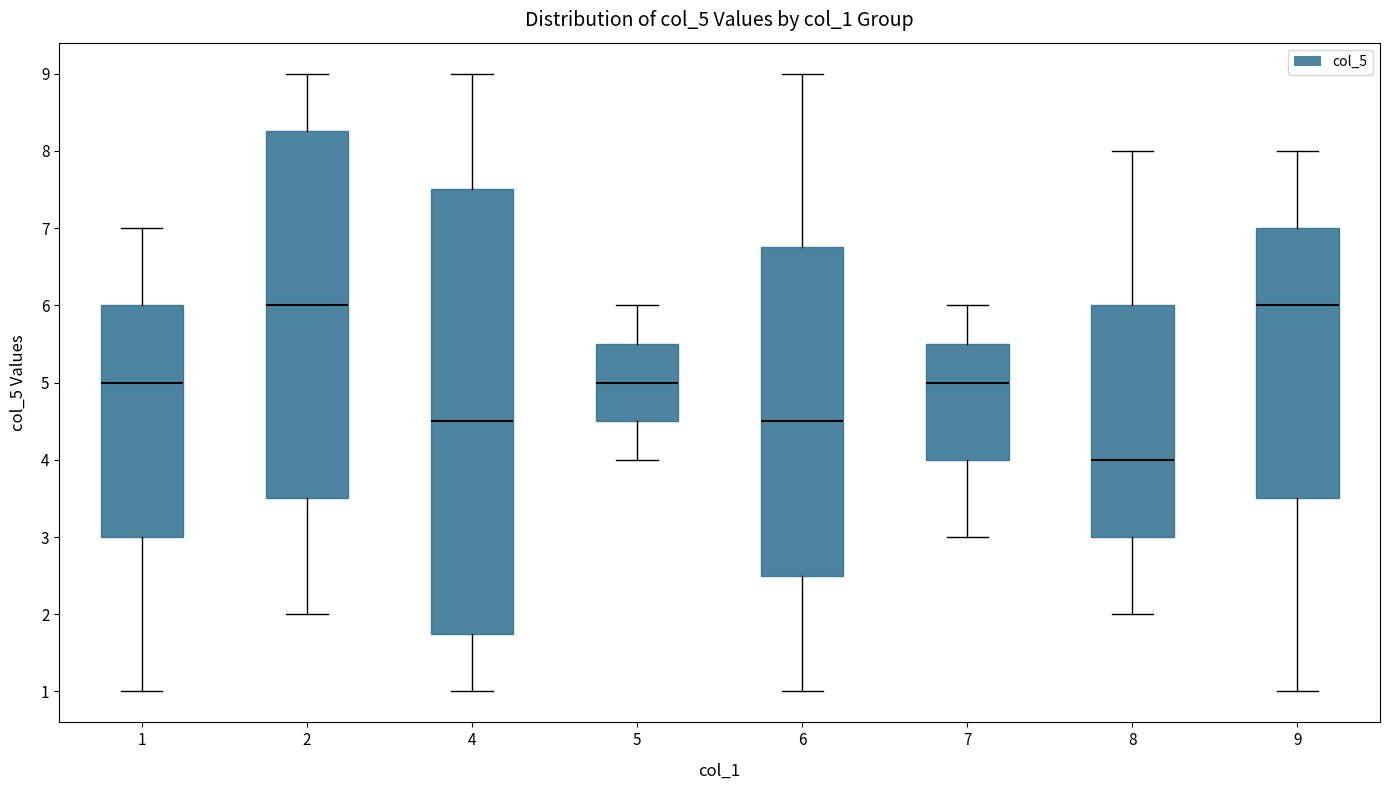

Which box is the tallest, from its lower edge to its upper edge?

4